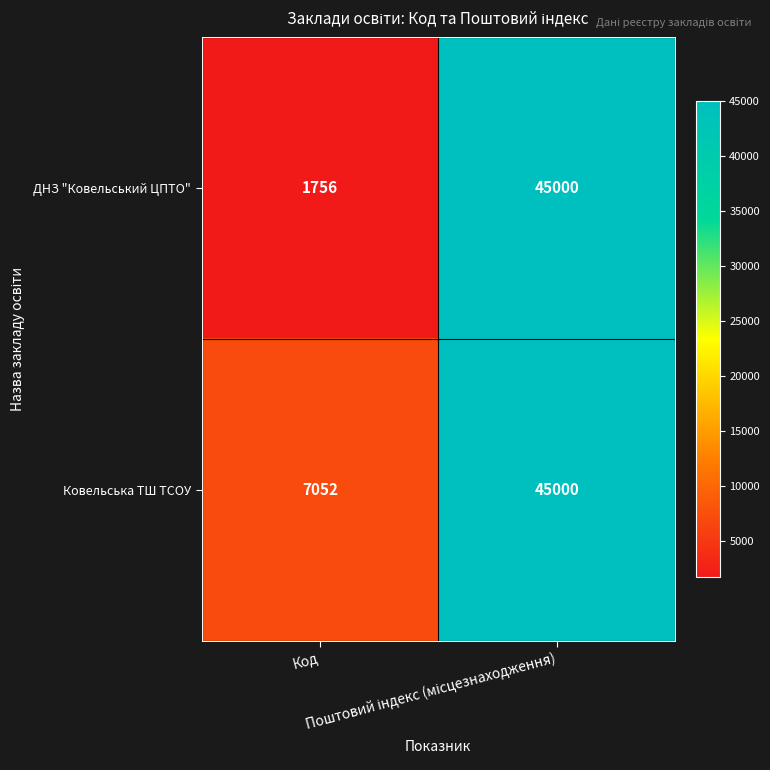

Which series has the widest spread of values?

ДНЗ "Ковельський ЦПТО"